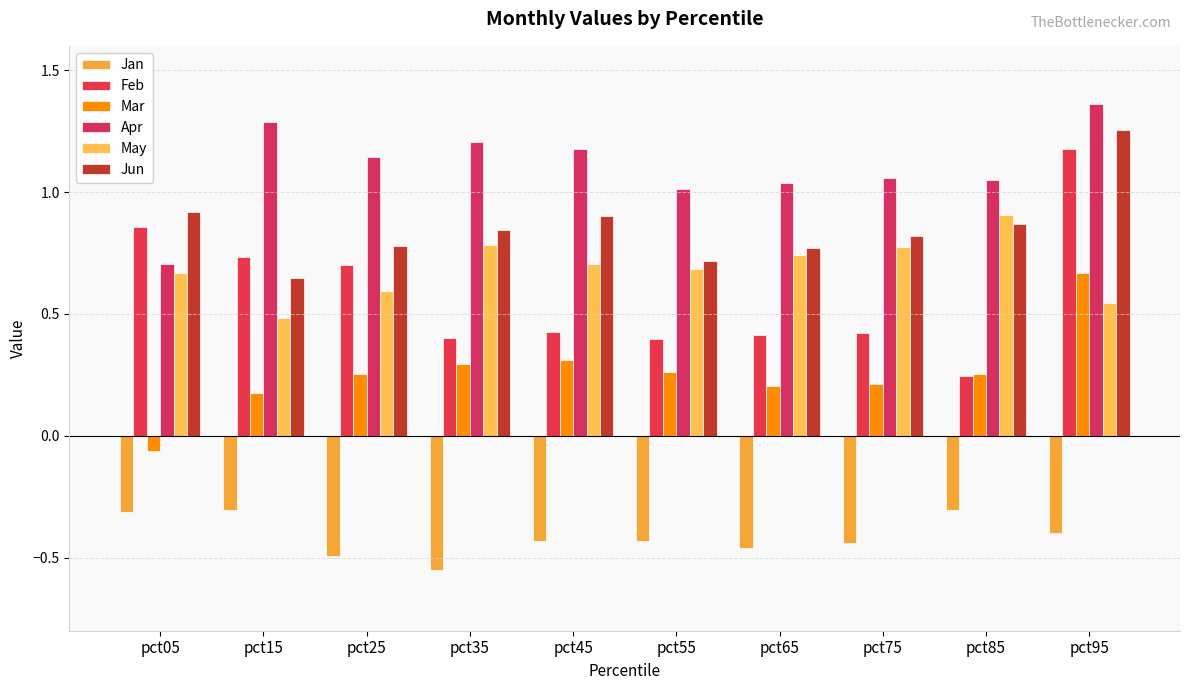

Rank the series at pct15 from highest to lowest value.

Apr, Feb, Jun, May, Mar, Jan